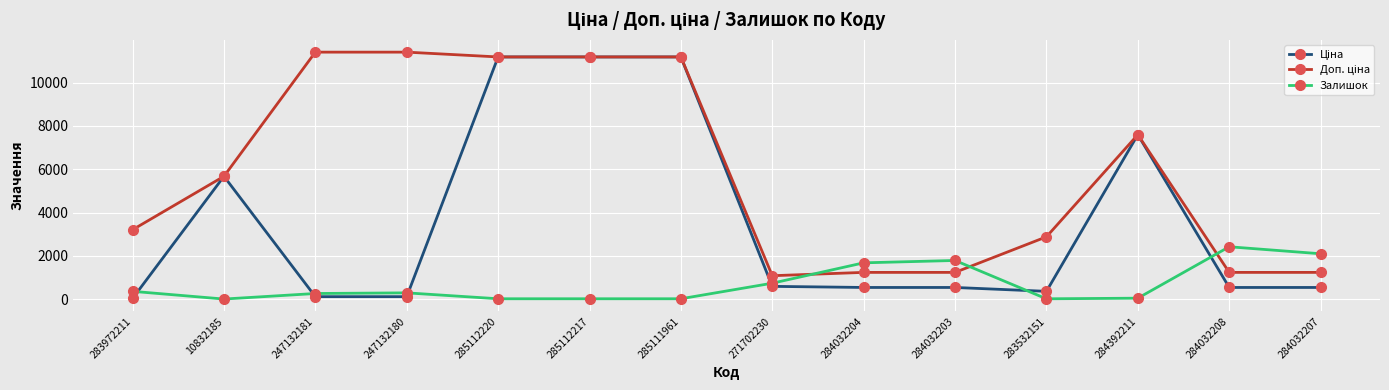

The value of Залишок at 284032204 is 1677.0. True or false?

True